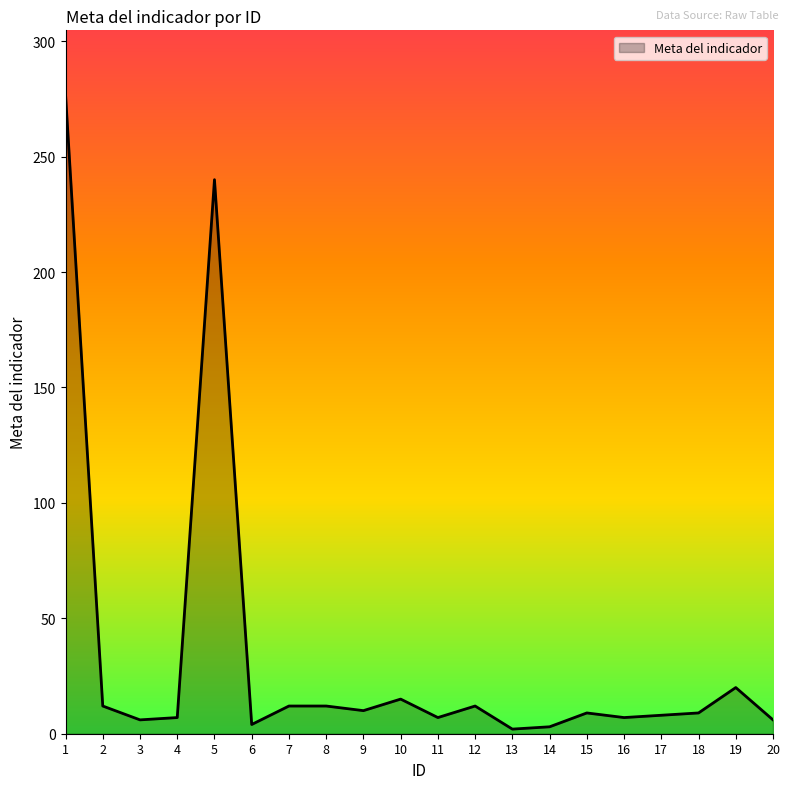

What is the maximum value shown in the chart?

277